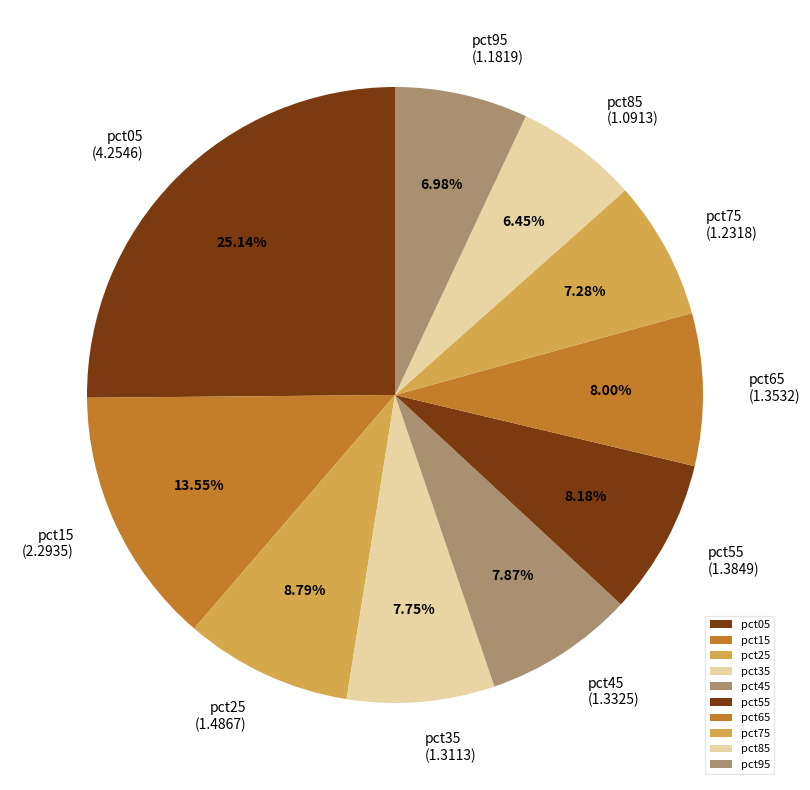

To the nearest percent, what is the combined percentage of pct35 and pct85?

14%